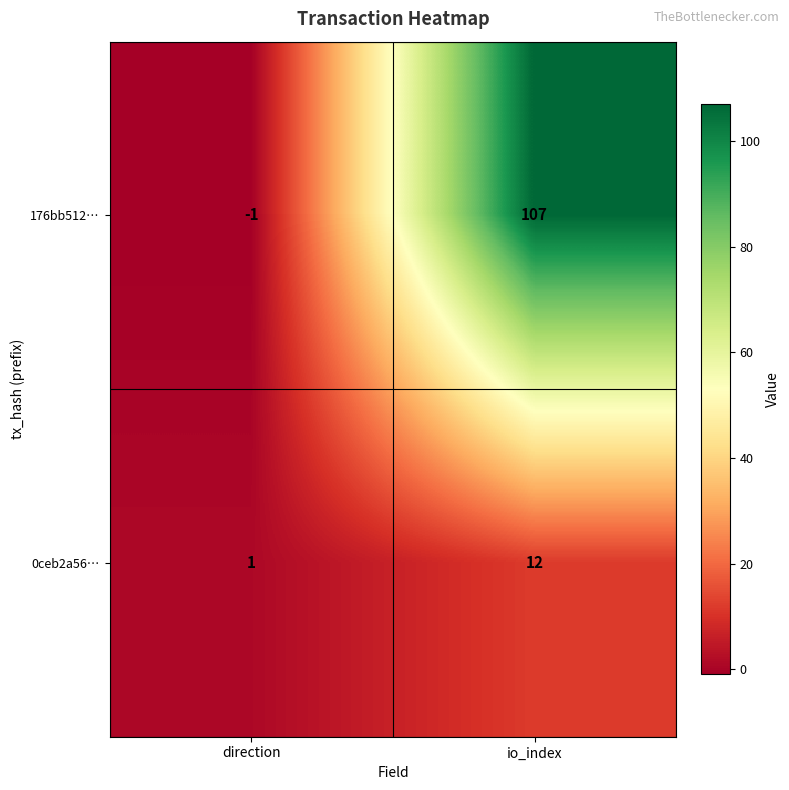

What is the sum of the 176bb512… values at direction and io_index?

106